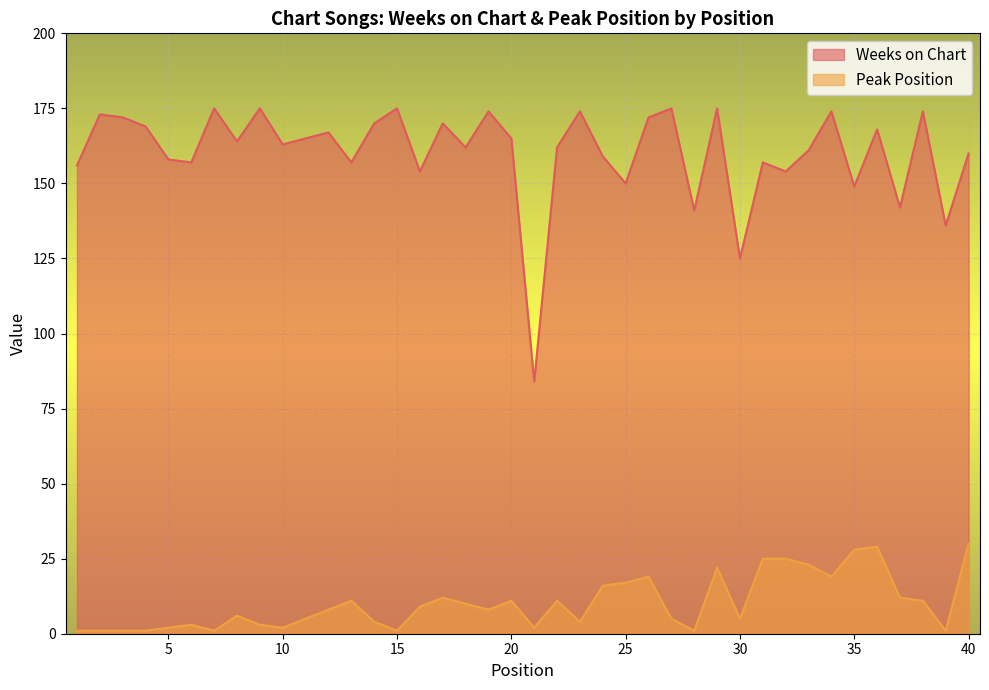

Which series has the largest range (max minus min)?

Weeks on Chart